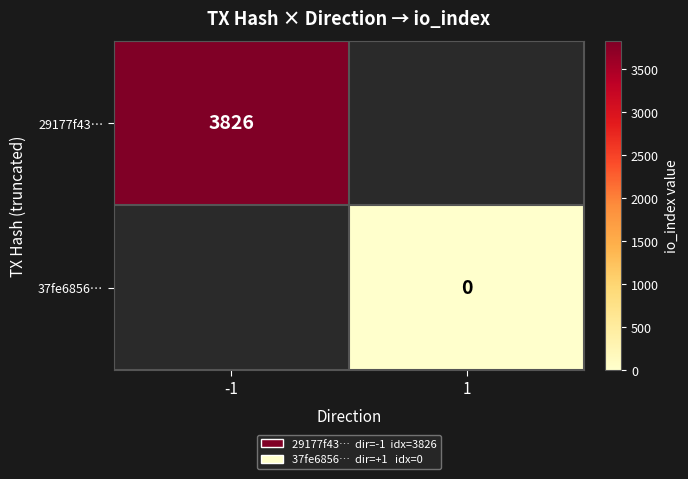

Is the value of 29177f43… at -1 greater than the value of 37fe6856… at 1?

Yes